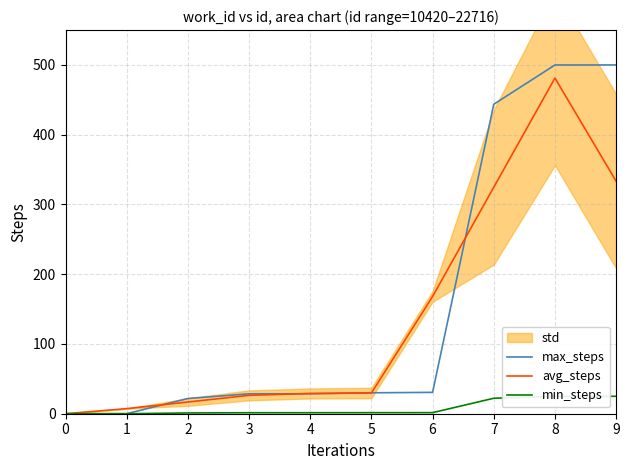

What is the value of the avg_steps point at the 3rd from the left?

16.8